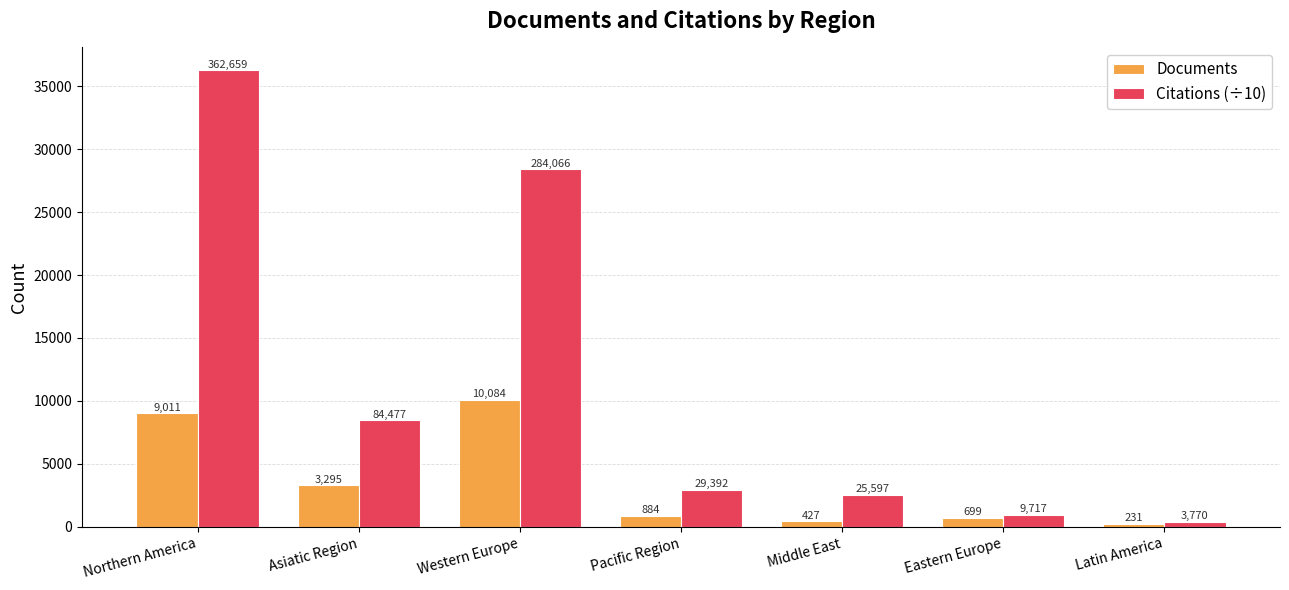

What is the sum of the Documents values at Pacific Region and Latin America?

1115.0